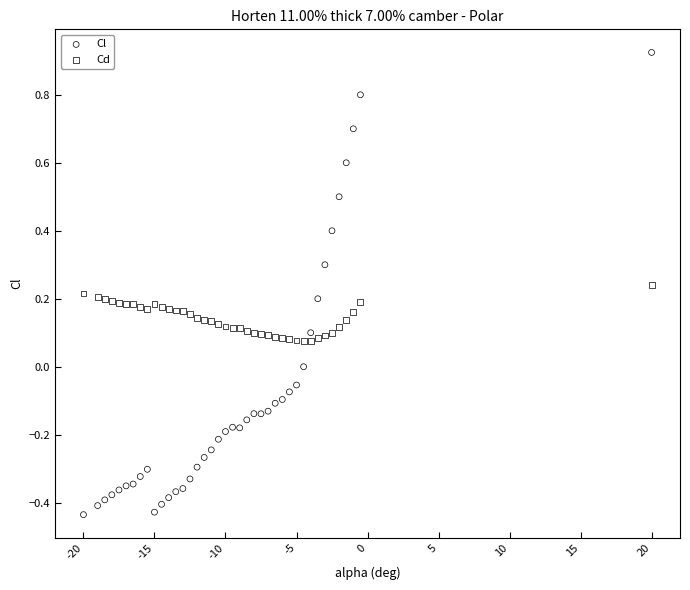

What are all the series names shown in the legend?

Cl, Cd